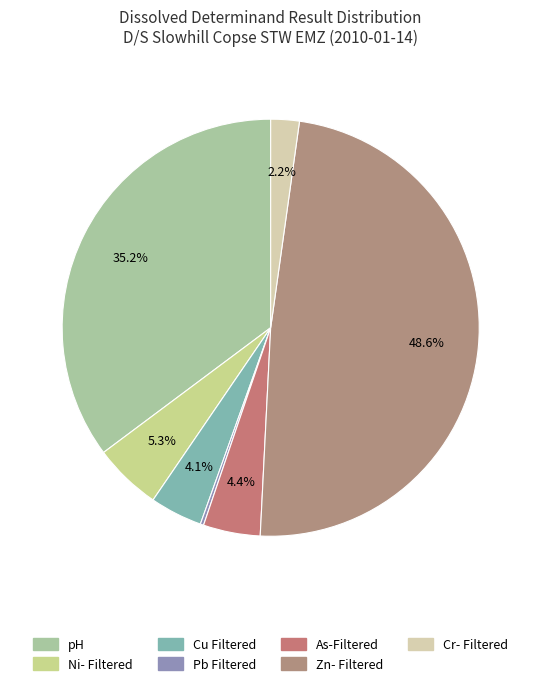

Which category has the biggest portion of the pie?

Zn- Filtered